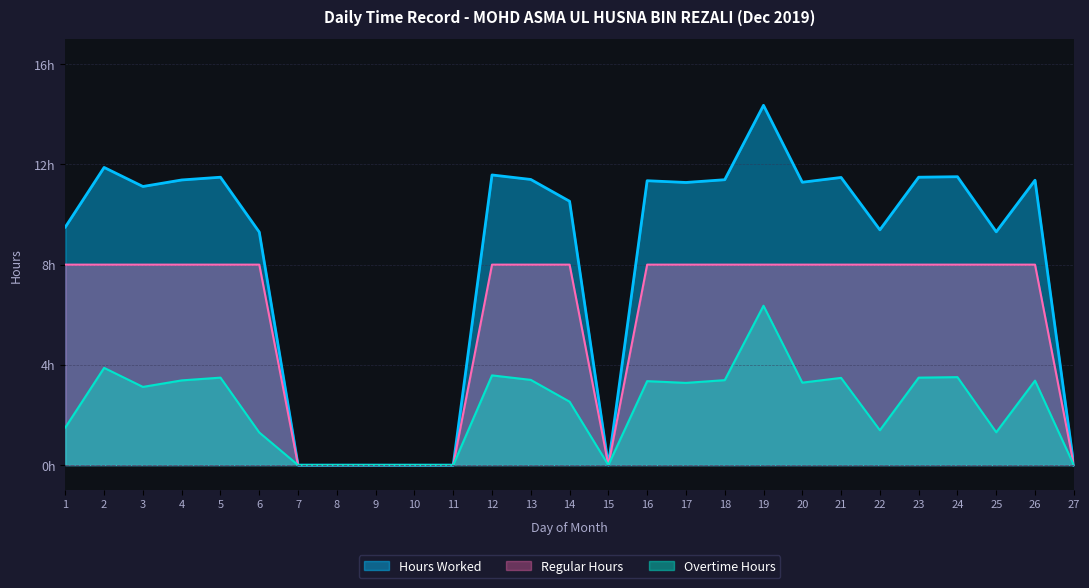

How many values in the Hours Worked series are below 11?

12